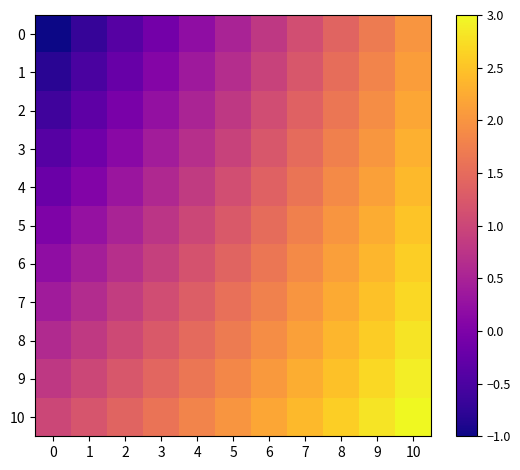

What is the spread (max minus min) of values at 10?

1.0